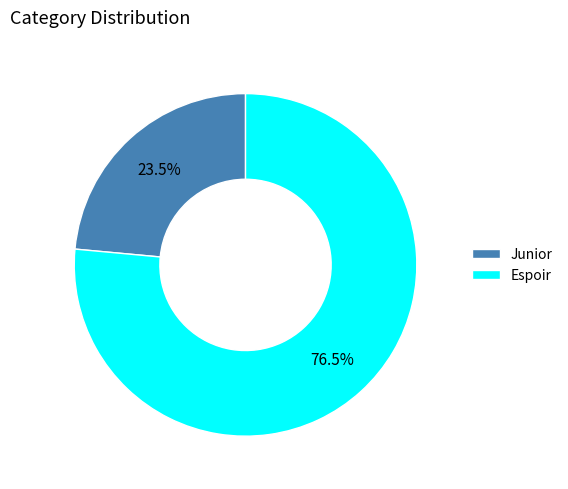

Approximately how many times larger is the value at Espoir compared to Junior?

3.3